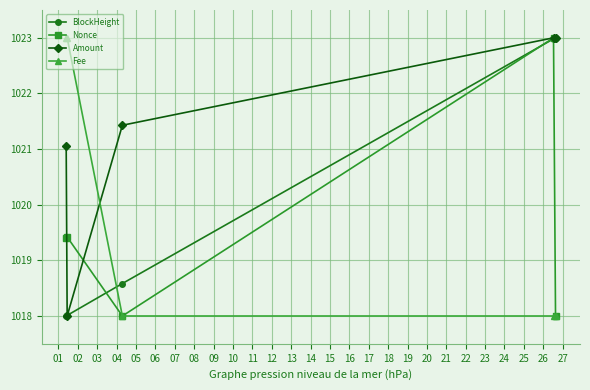

True or false: BlockHeight has more than 2 points higher than both neighbors.

False